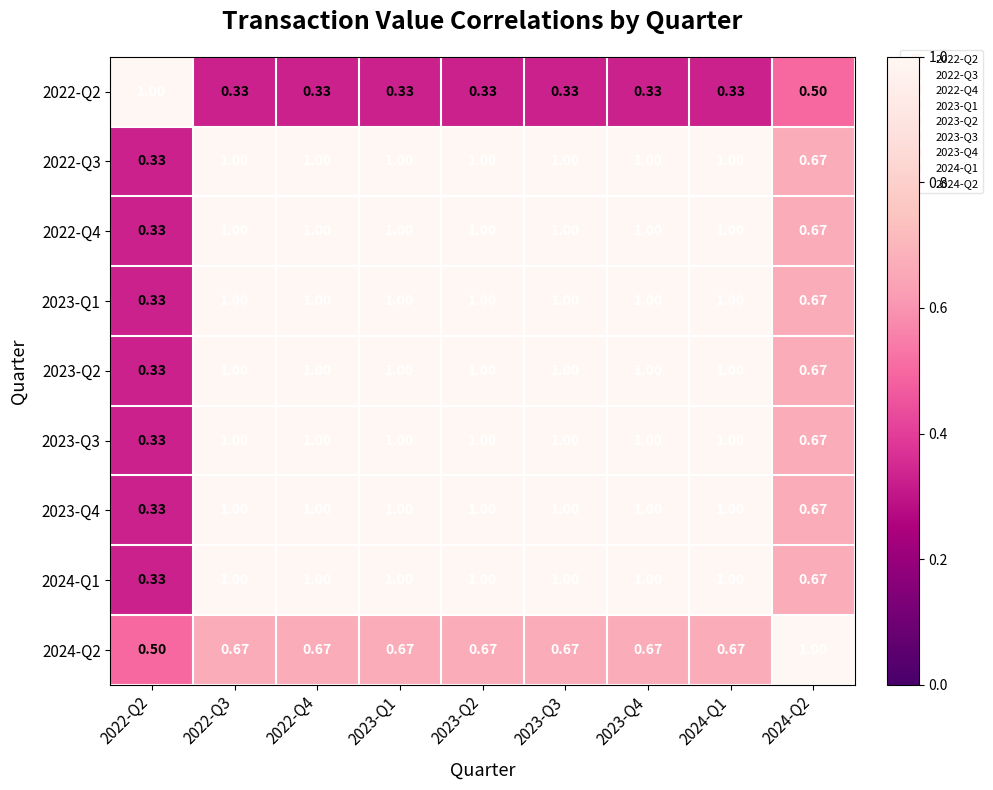

Is the value of 2023-Q3 at 2024-Q2 greater than the value of 2024-Q1 at 2022-Q4?

No